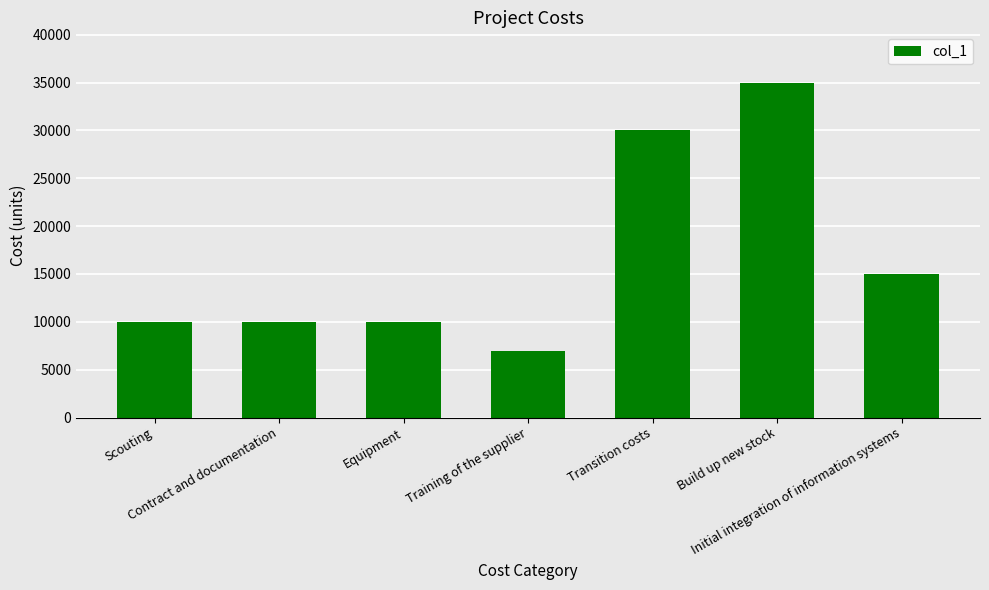

What is the label of the 2nd bar from the left?

Contract and documentation